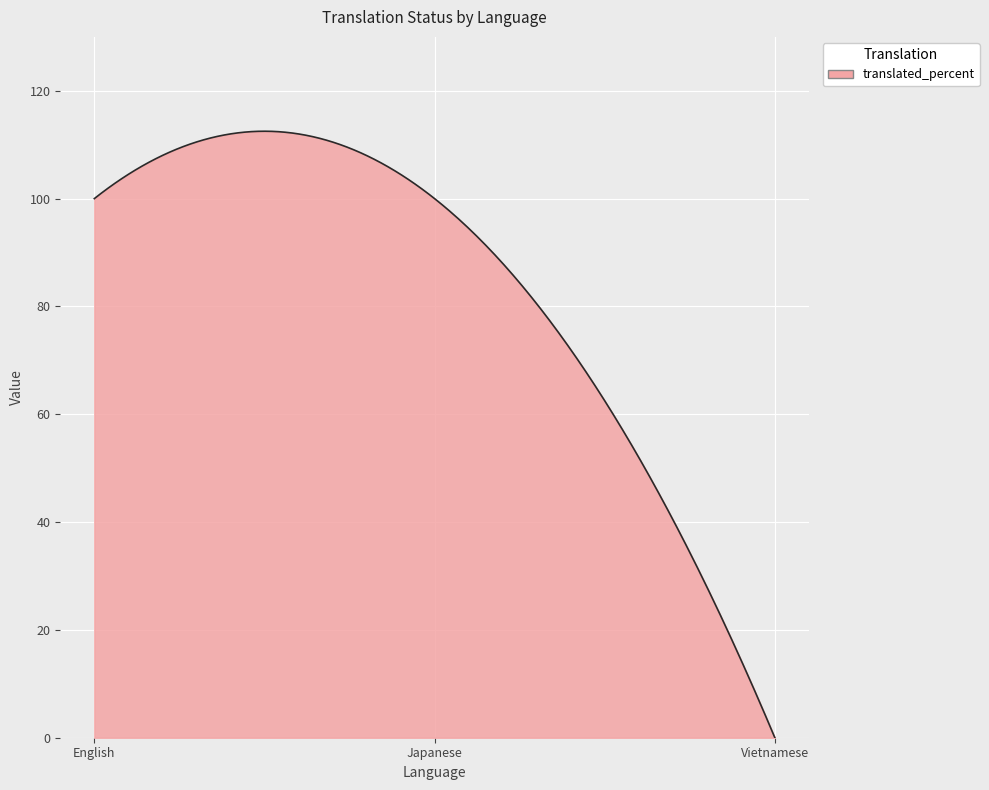

How many distinct data groups are displayed?

1